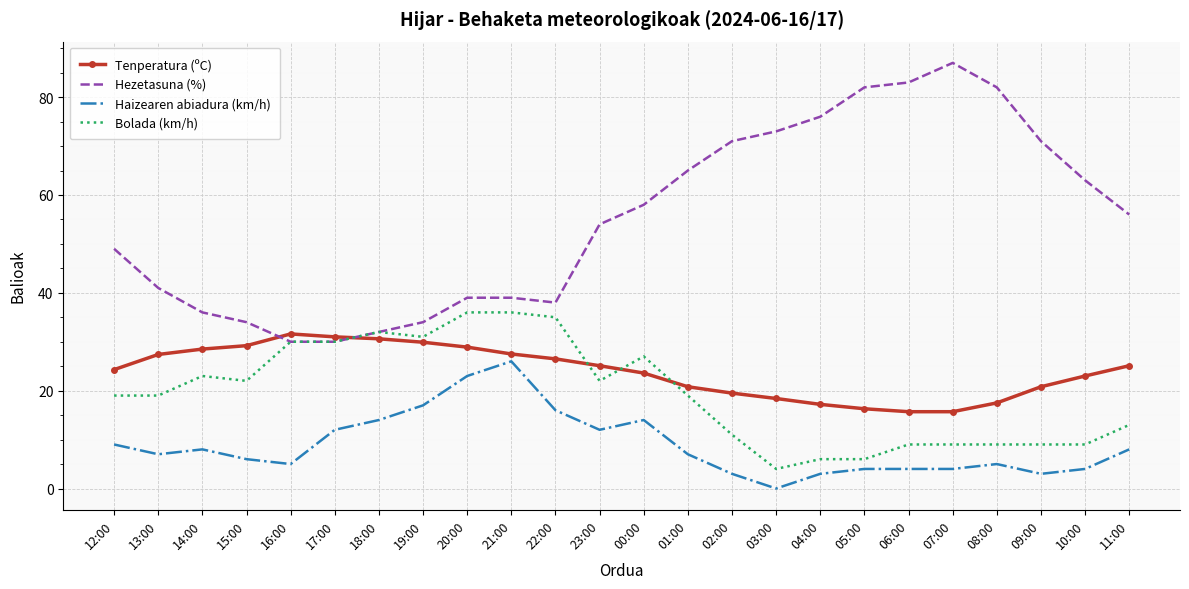

The Hezetasuna (%) series shows 58.0 at 00:00. True or false?

True